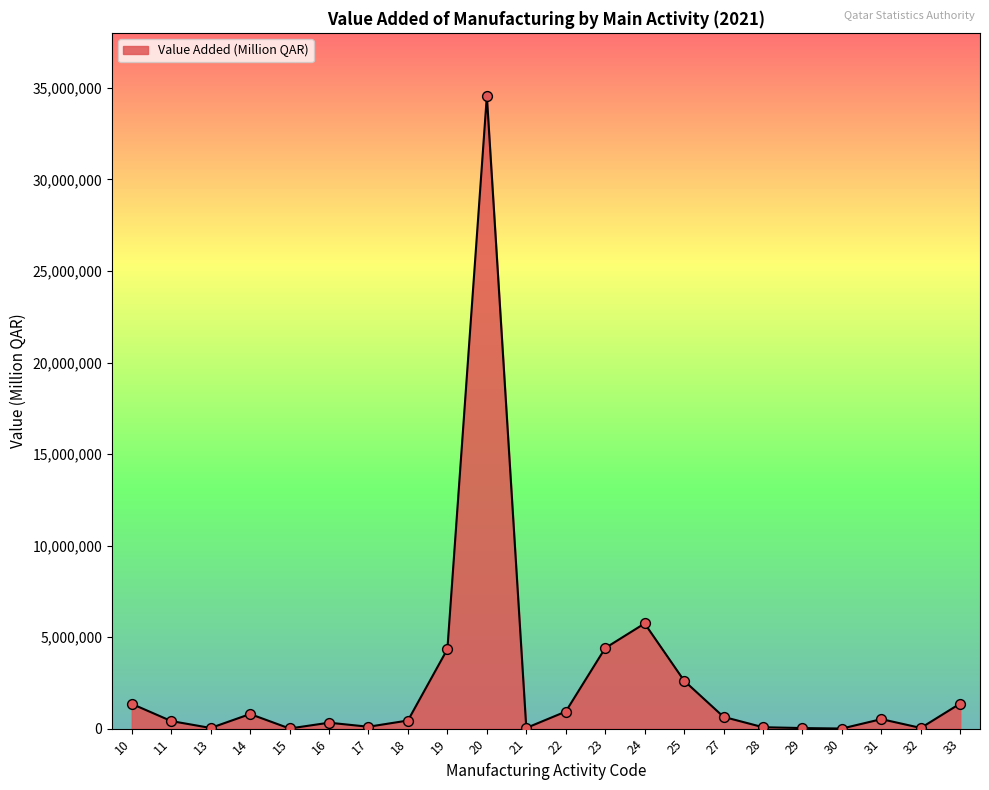

What is the change in value from 16 to 19?

+4018918